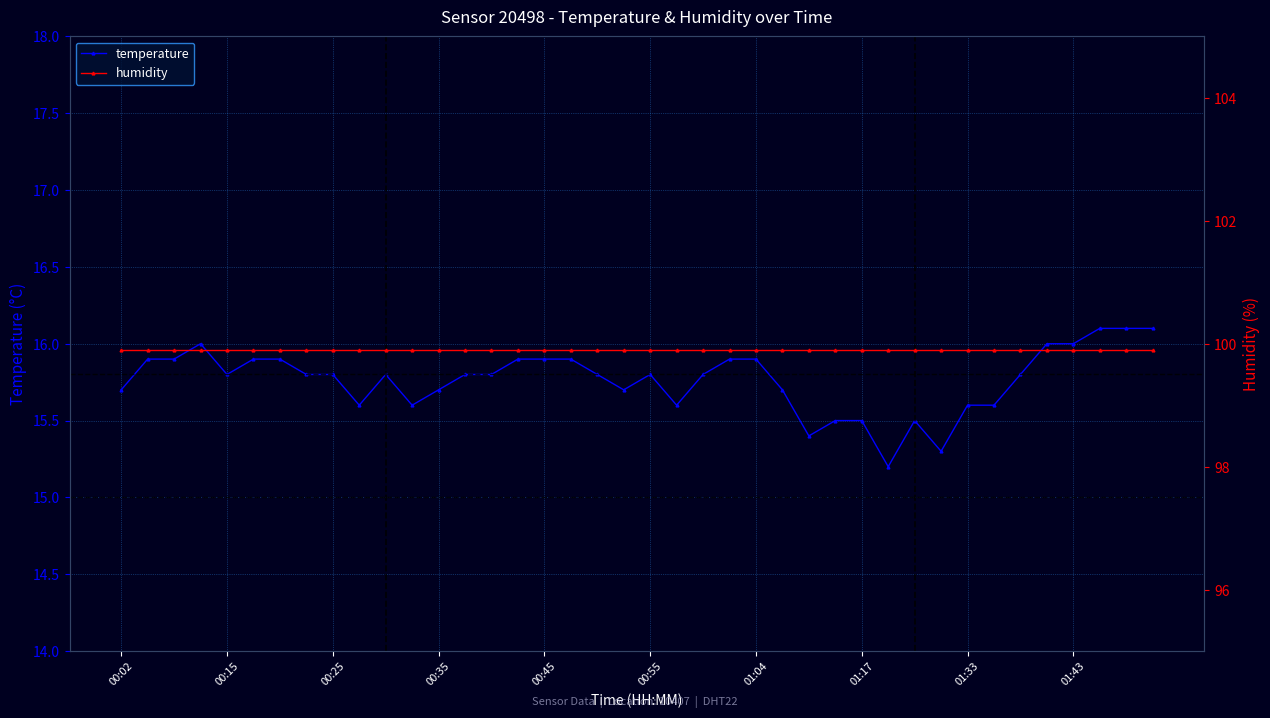

What is the minimum value for temperature?

15.2